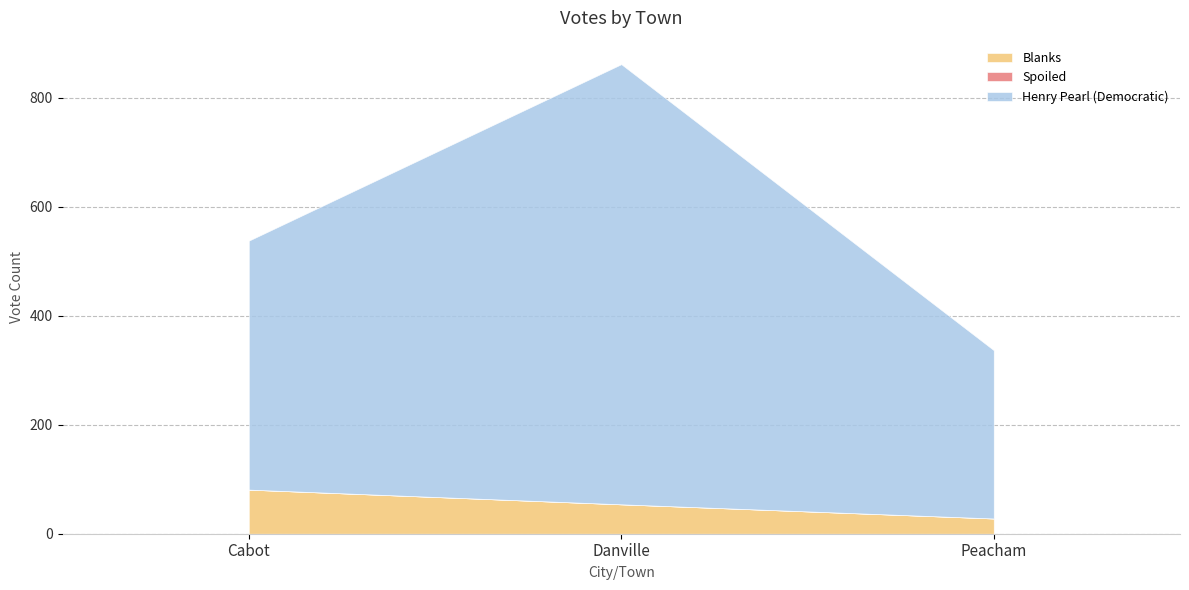

At which label does Spoiled reach its minimum?

Cabot